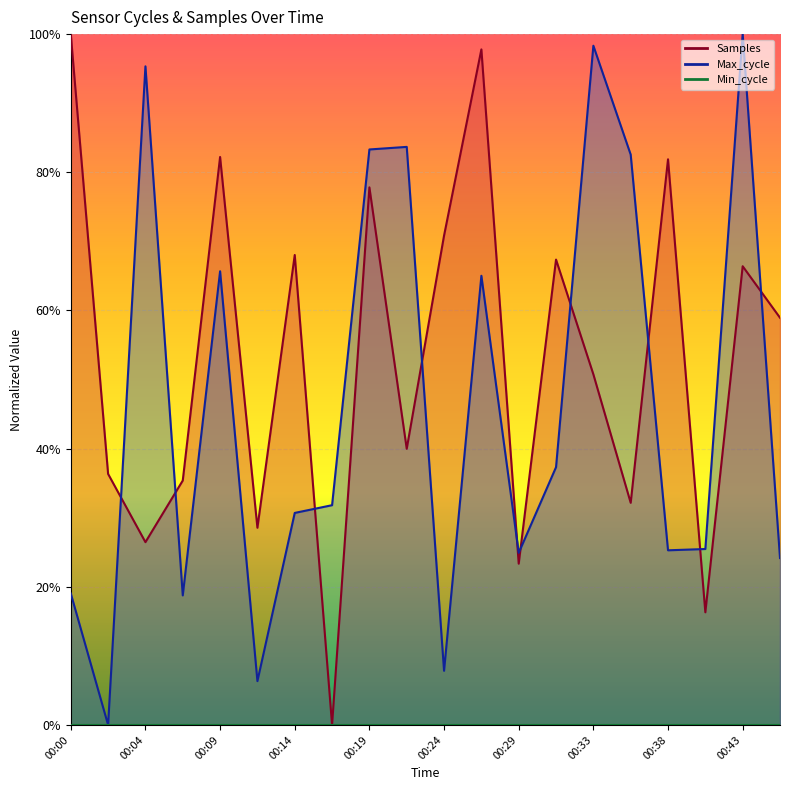

How many interior local peaks does the Samples series have?

7